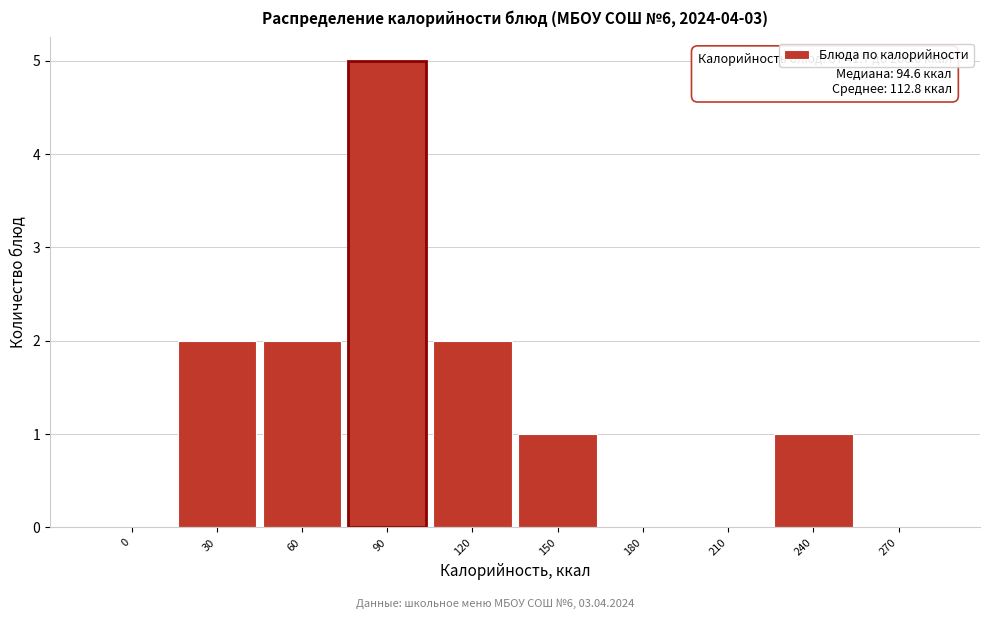

Reading right to left, extract all data points from this chart.

270=0	240=1	210=0	180=0	150=1	120=2	90=5	60=2	30=2	0=0